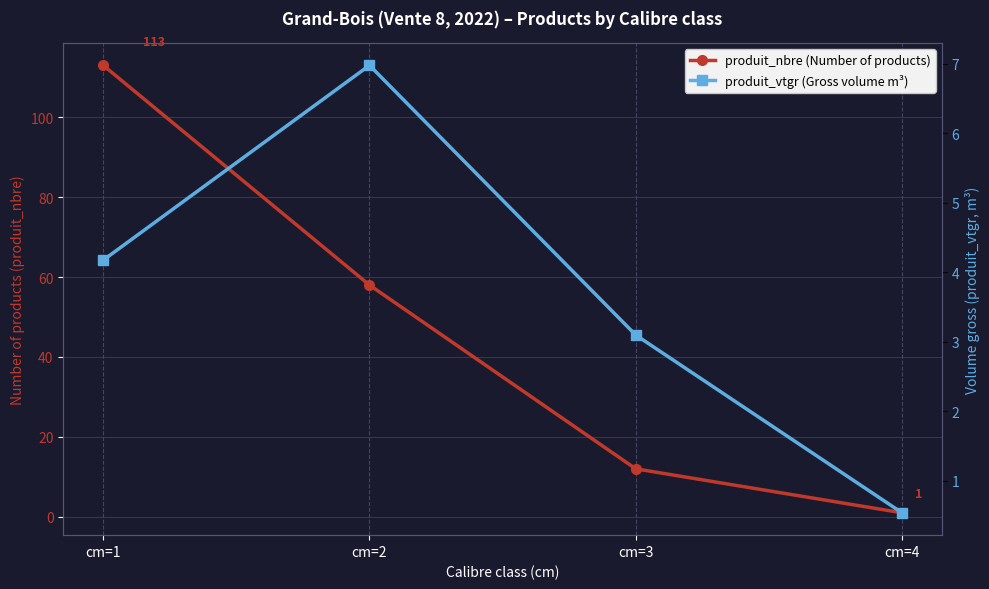

What is the total value across all series at cm=3?

15.1